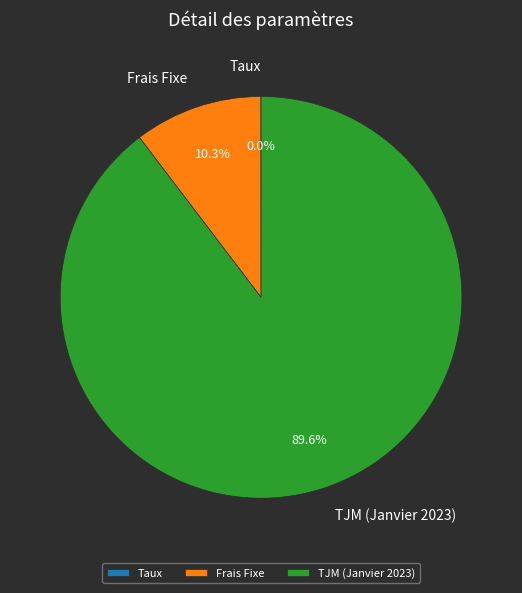

To the nearest percent, what is the difference between the largest and smallest slice percentages?

90%